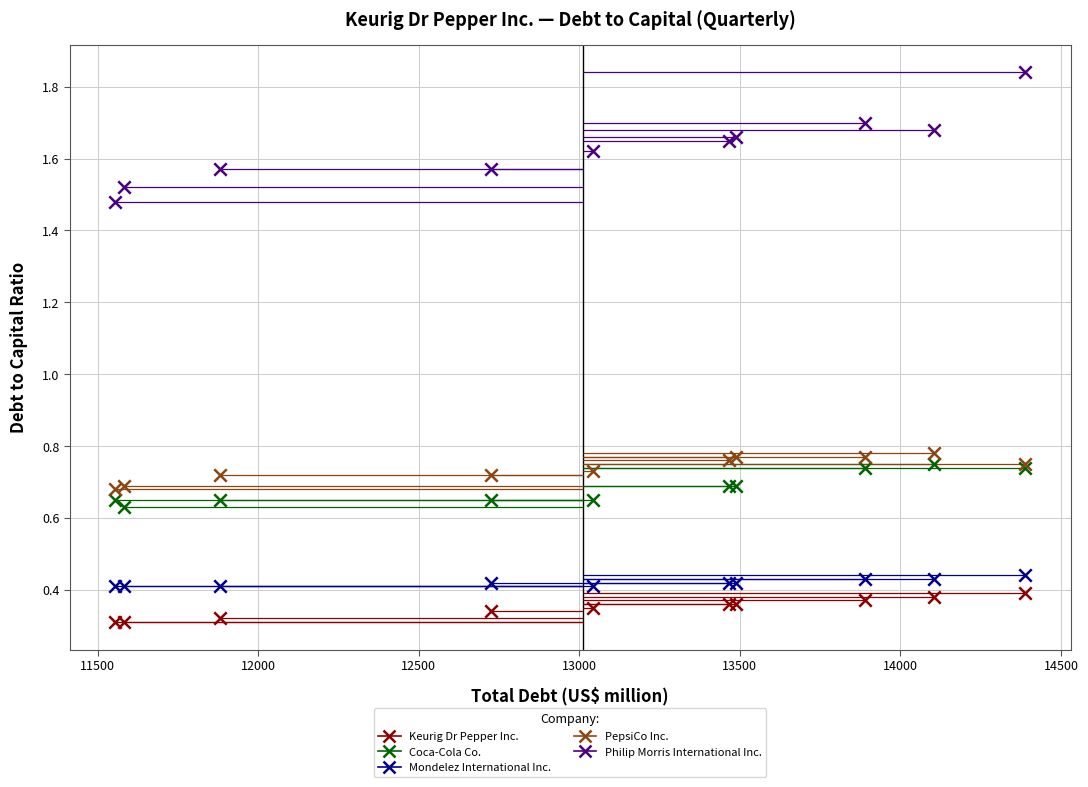

What is the X range (max minus min) for the scatter plot?

2833.0